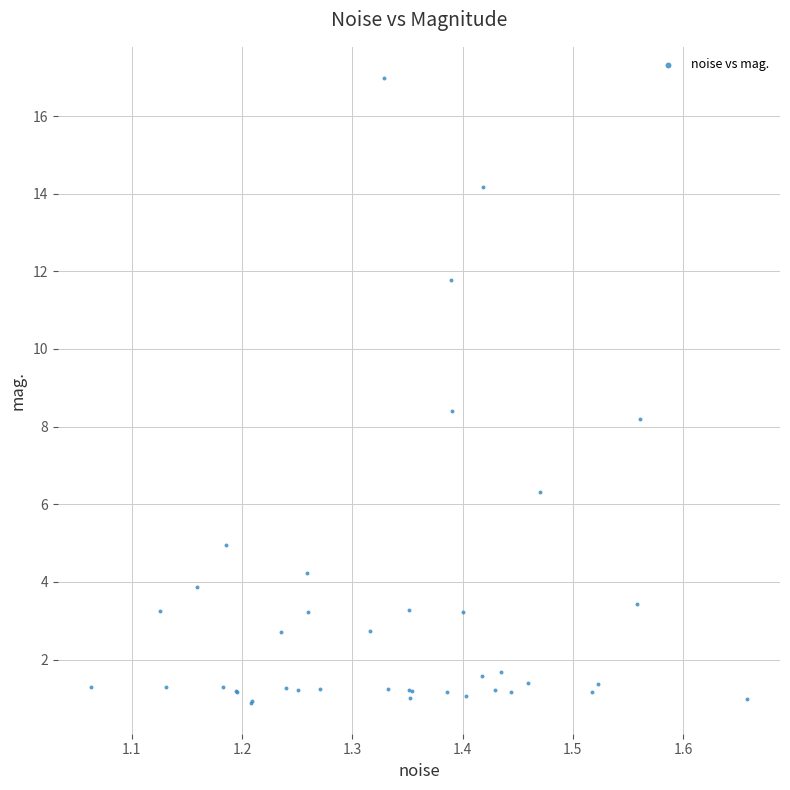

What Y value in the scatter plot is closest to 8?

8.2